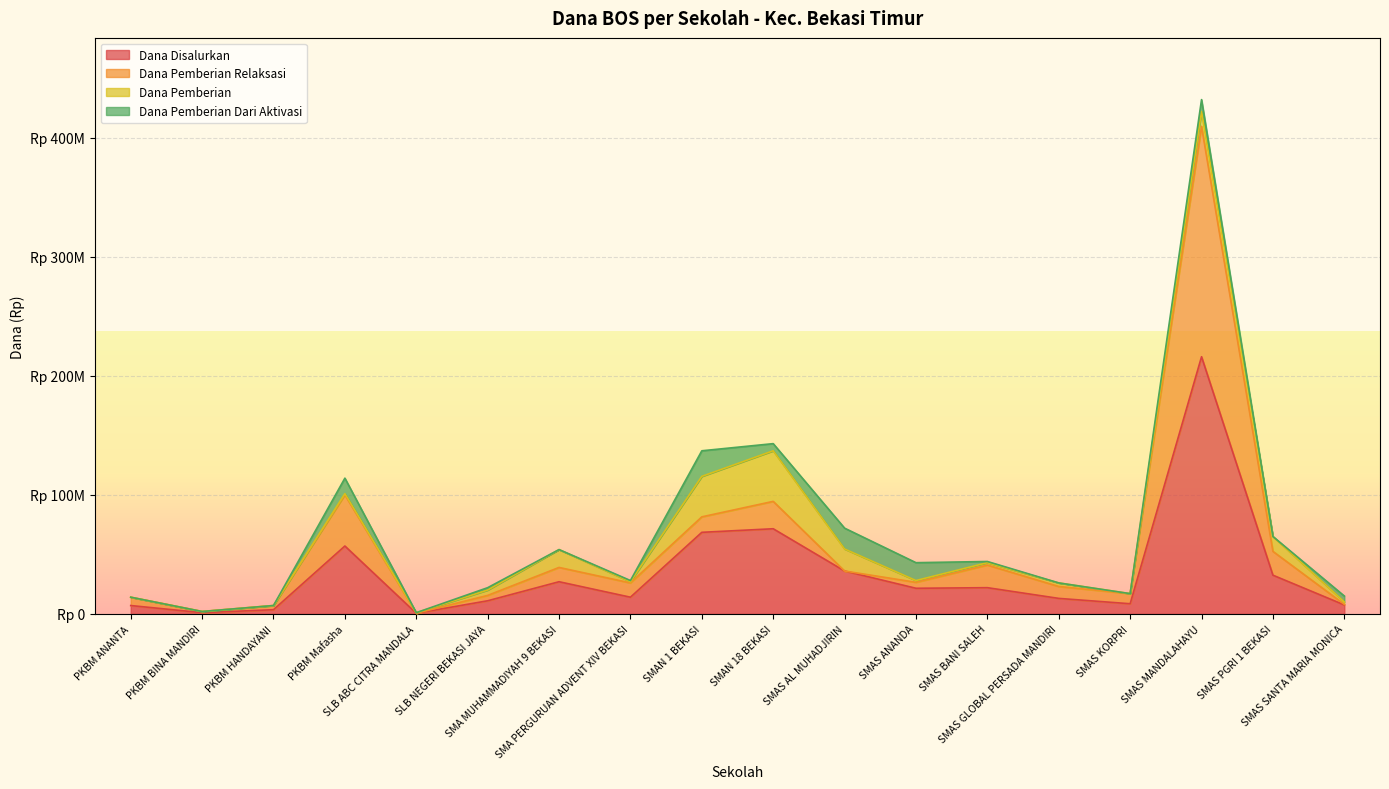

At how many categories does at least one series exceed 121670197?

1